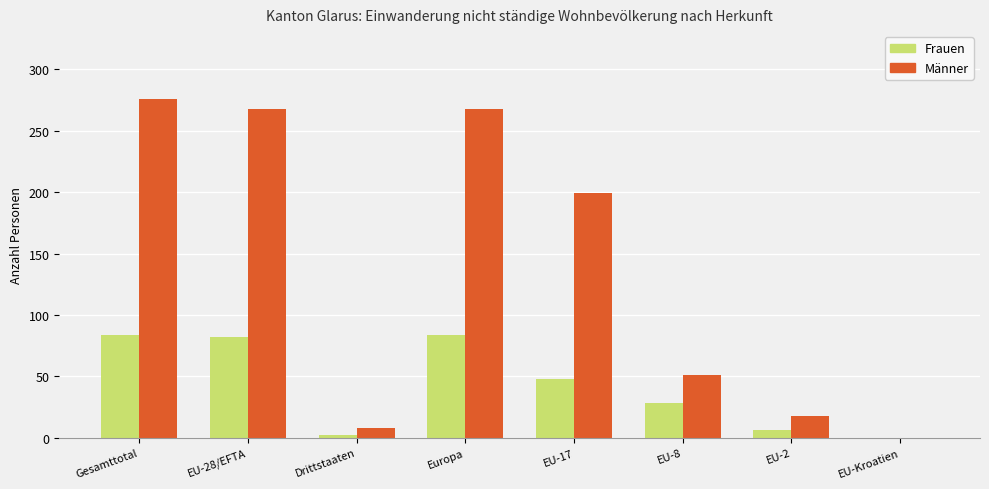

How many positive values does the Männer series have?

7